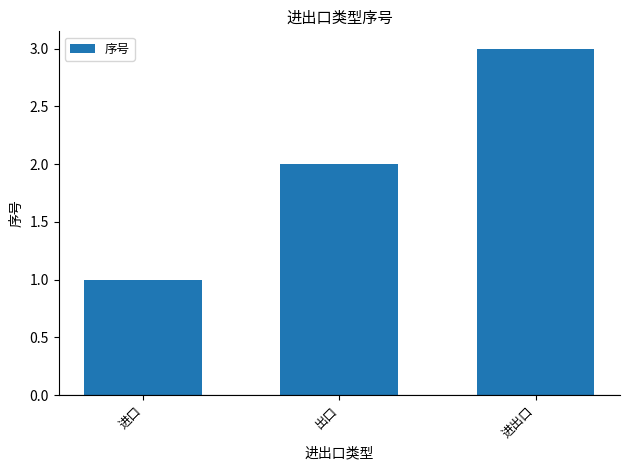

What is the difference between the maximum and minimum values?

2